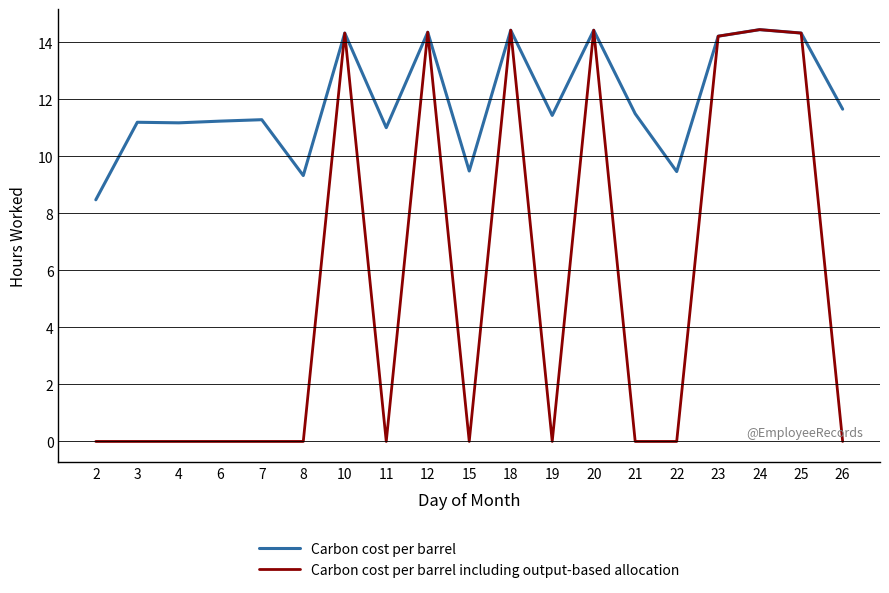

Rank the series by their average value, from highest to lowest.

Carbon cost per barrel, Carbon cost per barrel including output-based allocation